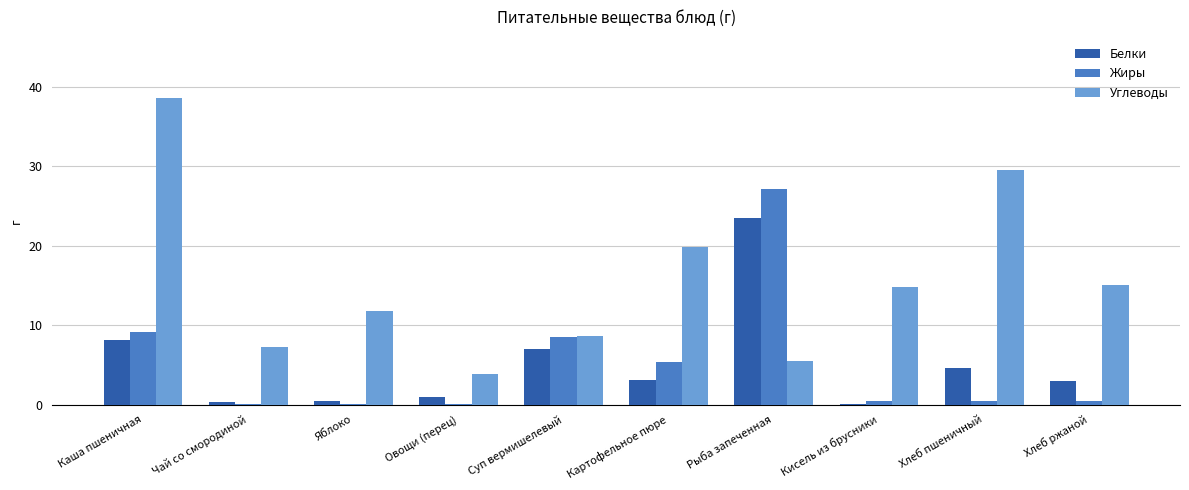

What is the total value across all series at Яблоко?

12.4